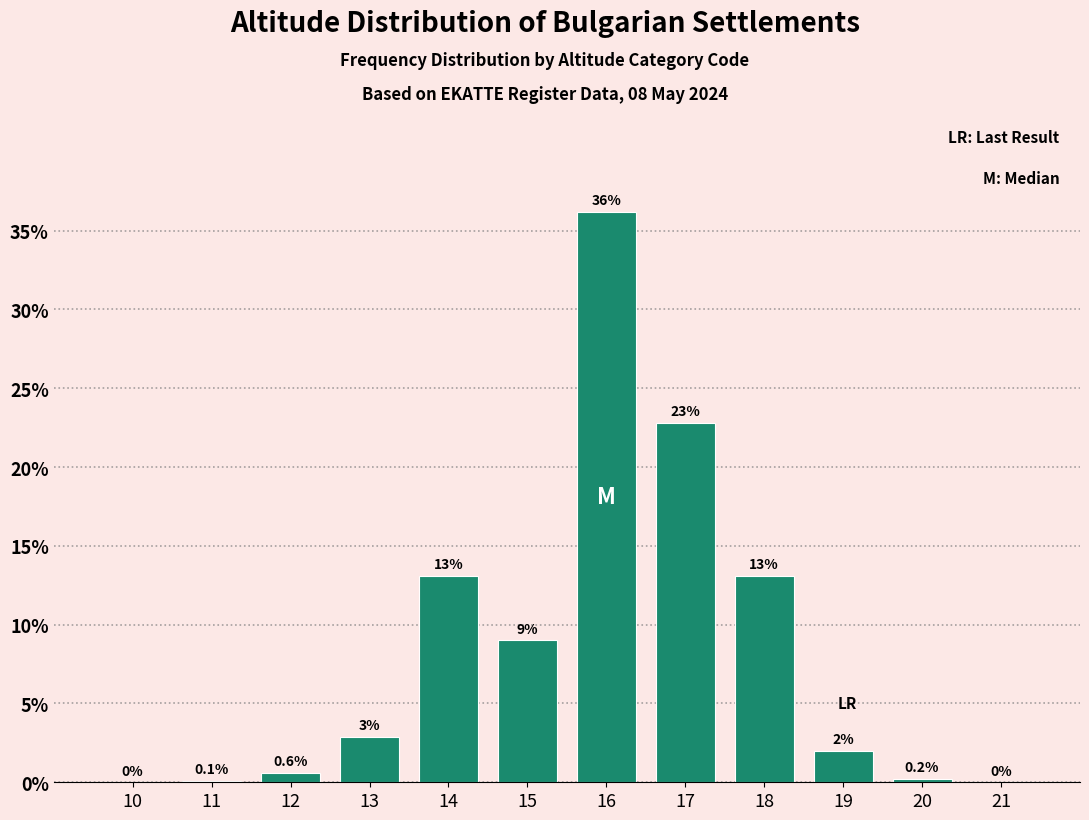

Reading left to right, list all the values displayed in this chart.

10=0.0	11=0.1	12=0.6	13=2.9	14=13.1	15=9.0	16=36.2	17=22.8	18=13.1	19=2.0	20=0.2	21=0.0